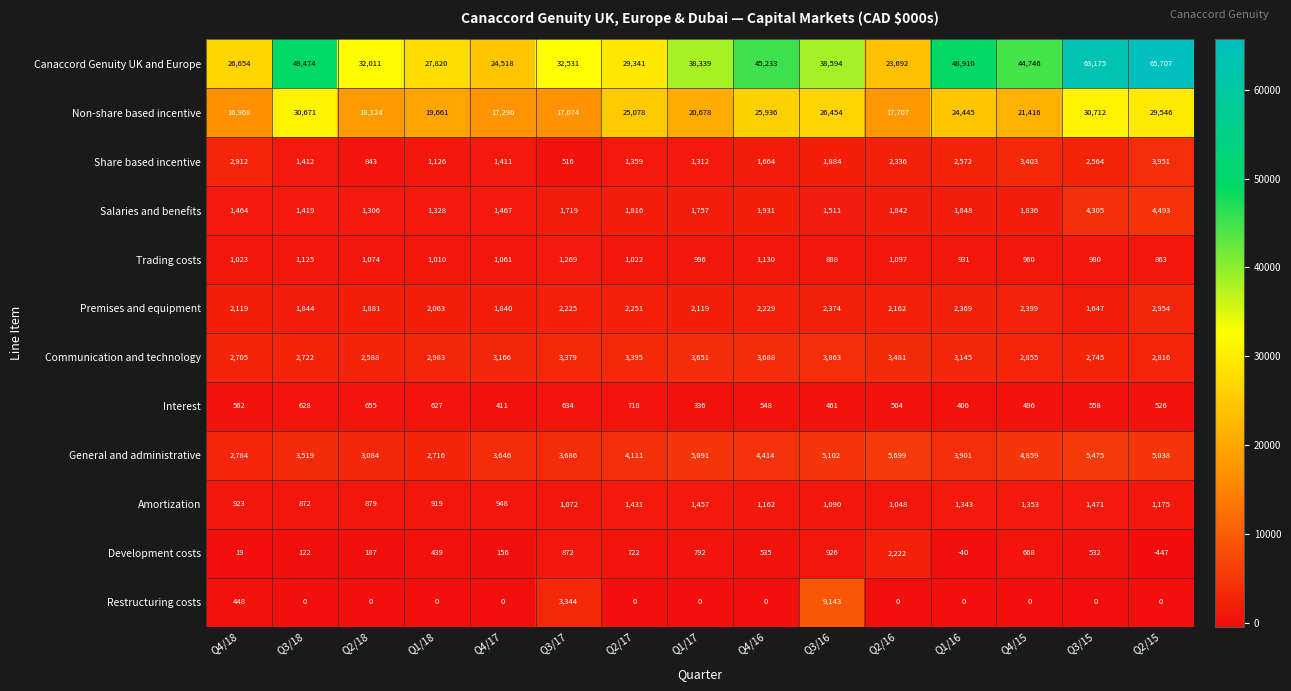

At which label does Salaries and benefits first exceed 1757?

Q2/17